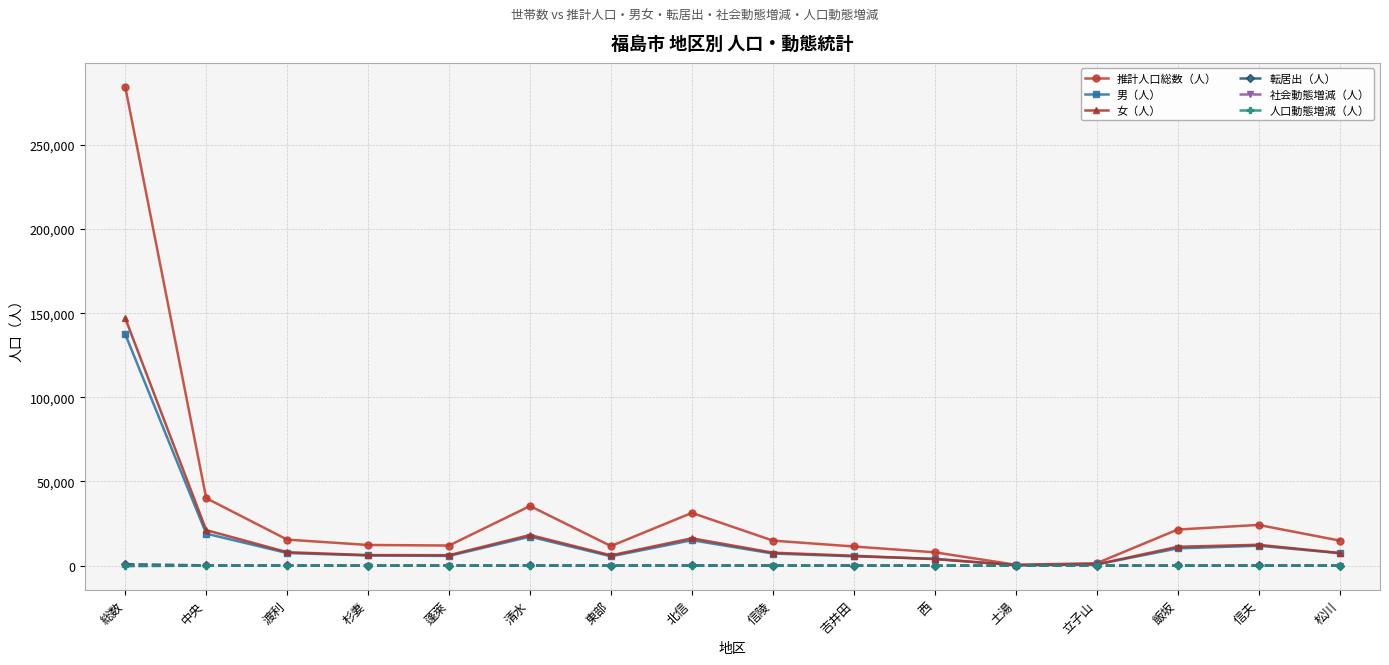

What is the value of the 女（人） point at the 1st from the left?

147016